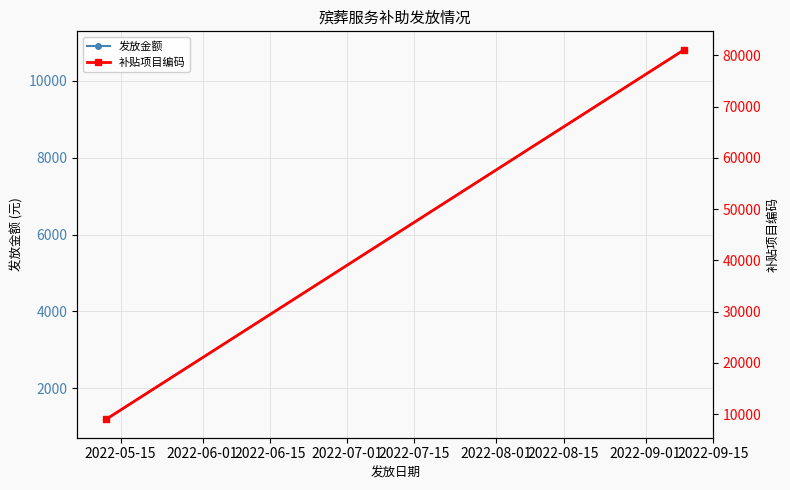

At which label is 补贴项目编码 closest to 45055?

2022-05-15